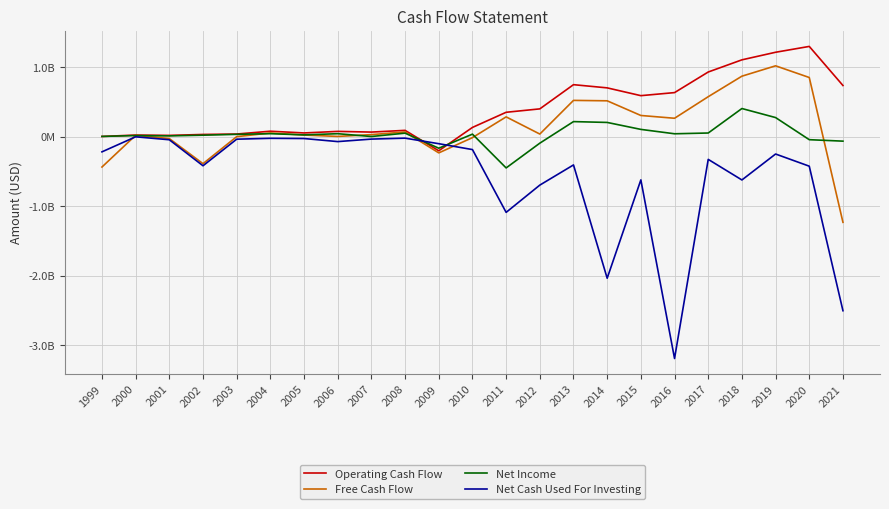

What is the maximum value shown in the chart?

1296000000.0